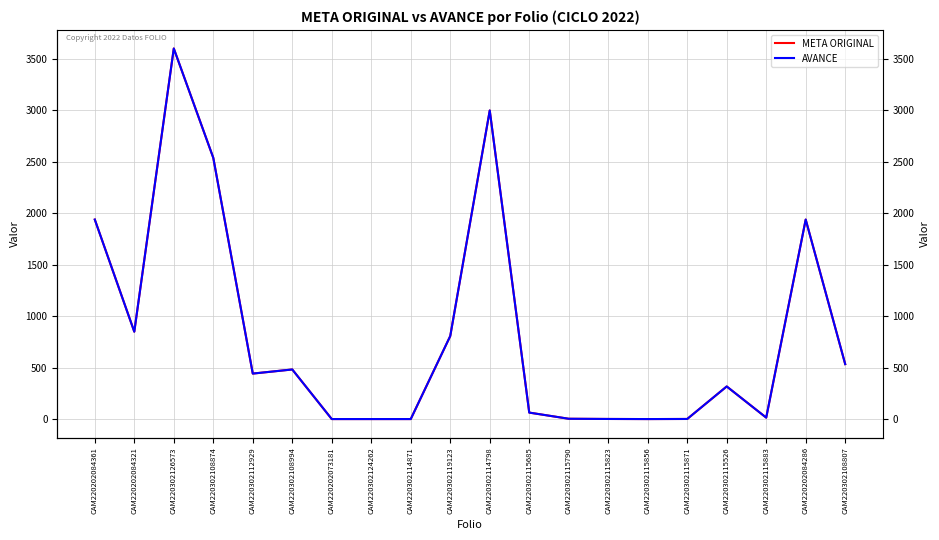

Where is the first local minimum for META ORIGINAL?

CAM220202084321